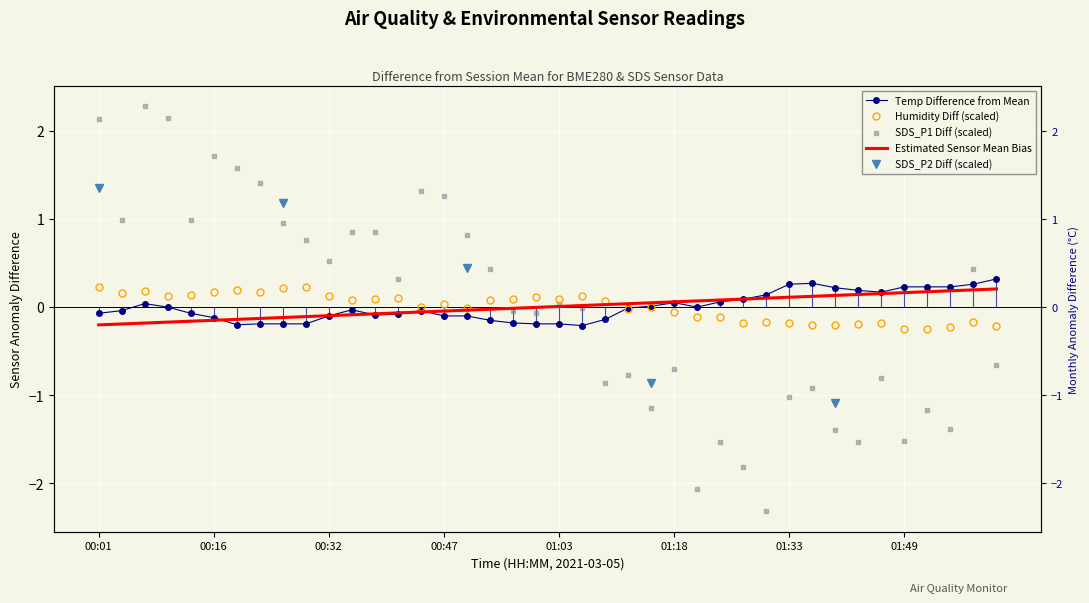

Rank the categories by SDS_P1 value from highest to lowest.

00:07, 00:10, 00:01, 00:16, 00:20, 00:23, 00:44, 00:47, 00:04, 00:13, 00:26, 00:35, 00:38, 00:50, 00:29, 00:32, 00:53, 01:58, 00:41, 01:03, 01:06, 00:56, 01:00, 02:01, 01:18, 01:12, 01:46, 01:09, 01:37, 01:33, 01:15, 01:52, 01:55, 01:40, 01:49, 01:43, 01:24, 01:27, 01:21, 01:30